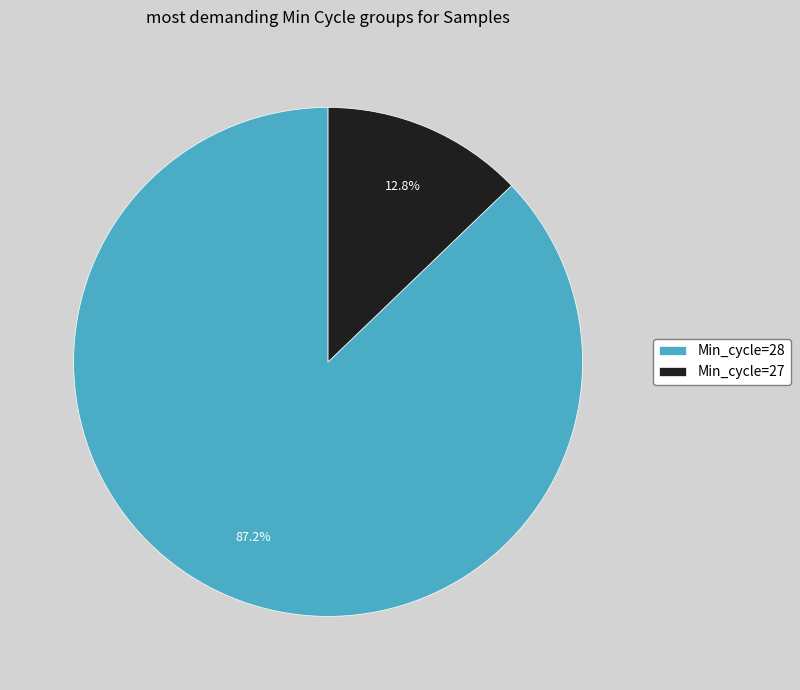

Which category accounts for the majority?

Min_cycle=28